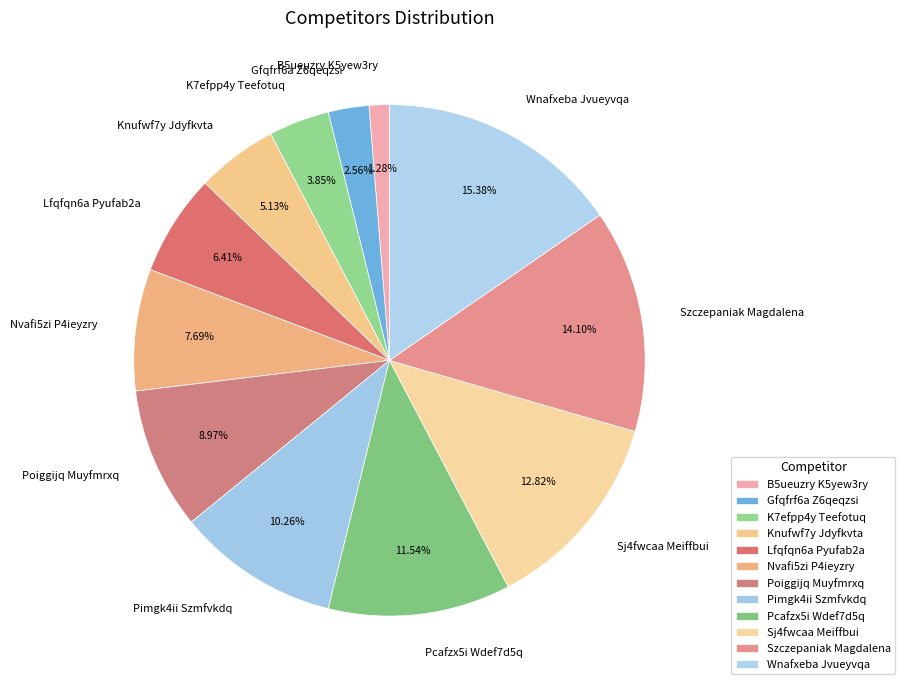

To the nearest percent, what is the difference between the B5ueuzry K5yew3ry and Gfqfrf6a Z6qeqzsi slice percentages?

1%